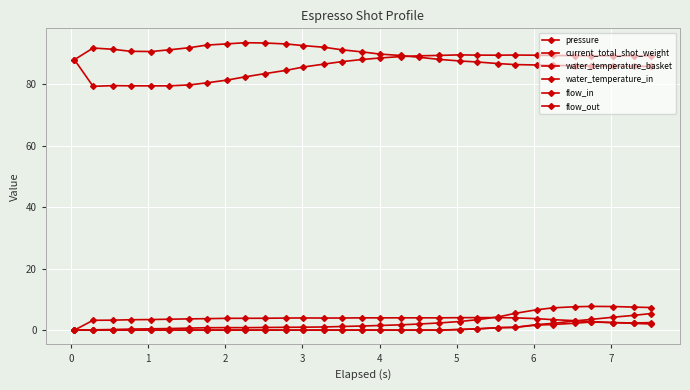

Is this an area chart (filled region under the line)?

No